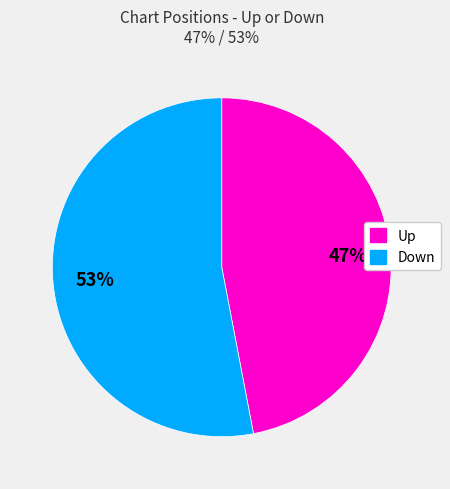

Does any single category account for the majority?

Yes